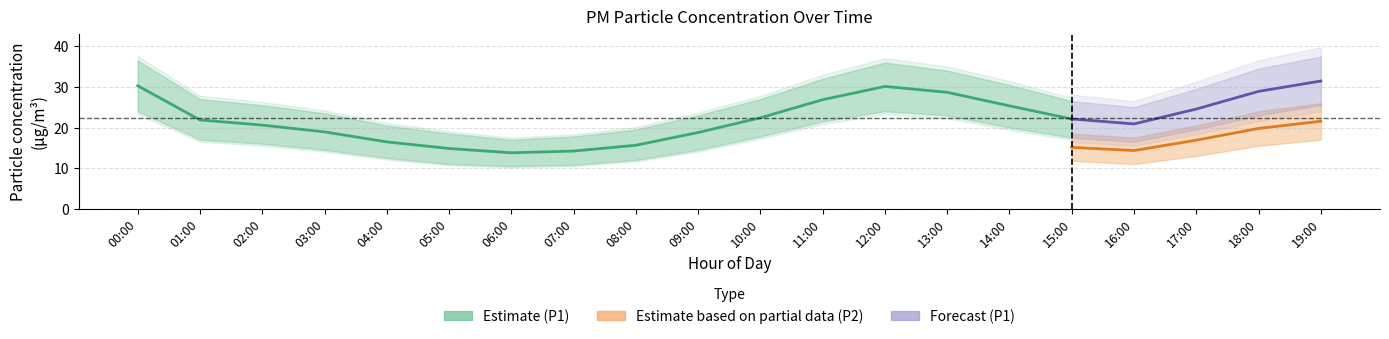

Rank the categories by P1 value from lowest to highest.

06:00, 07:00, 05:00, 08:00, 04:00, 09:00, 03:00, 02:00, 16:00, 01:00, 15:00, 10:00, 17:00, 14:00, 11:00, 13:00, 18:00, 12:00, 00:00, 19:00